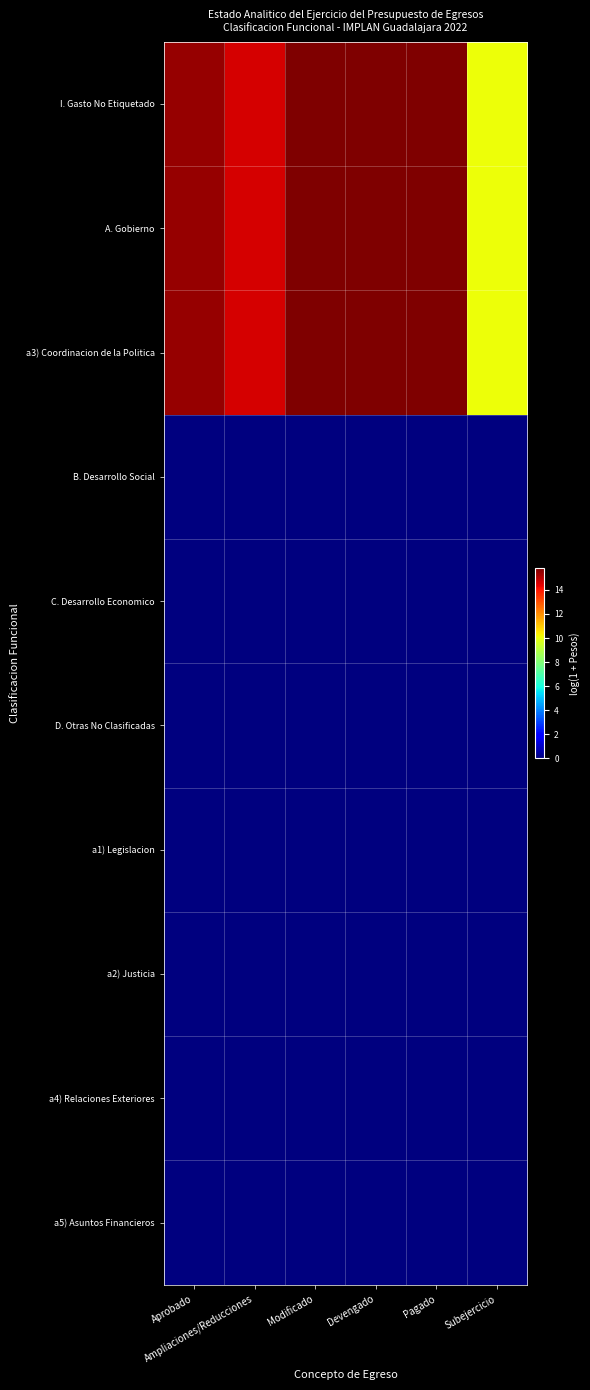

Which label corresponds to the smallest value in the chart?

Aprobado